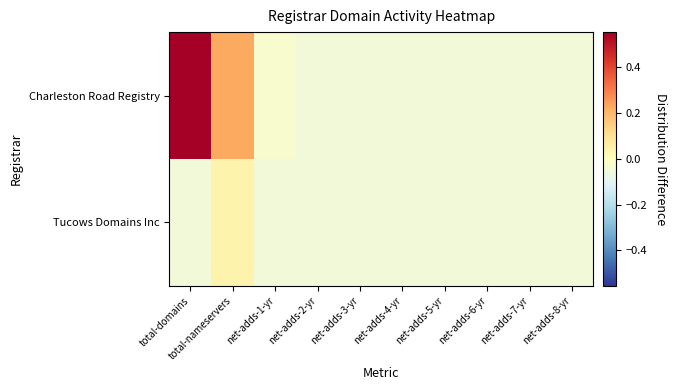

Reading right to left, transcribe all the data shown in this chart.

Charleston Road Registry: net-adds-8-yr=-0.1	net-adds-7-yr=-0.1	net-adds-6-yr=-0.1	net-adds-5-yr=-0.1	net-adds-4-yr=-0.1	net-adds-3-yr=-0.1	net-adds-2-yr=-0.1	net-adds-1-yr=-0.0	total-nameservers=0.2	total-domains=0.6
Tucows Domains Inc: net-adds-8-yr=-0.1	net-adds-7-yr=-0.1	net-adds-6-yr=-0.1	net-adds-5-yr=-0.1	net-adds-4-yr=-0.1	net-adds-3-yr=-0.1	net-adds-2-yr=-0.1	net-adds-1-yr=-0.1	total-nameservers=0.0	total-domains=-0.1